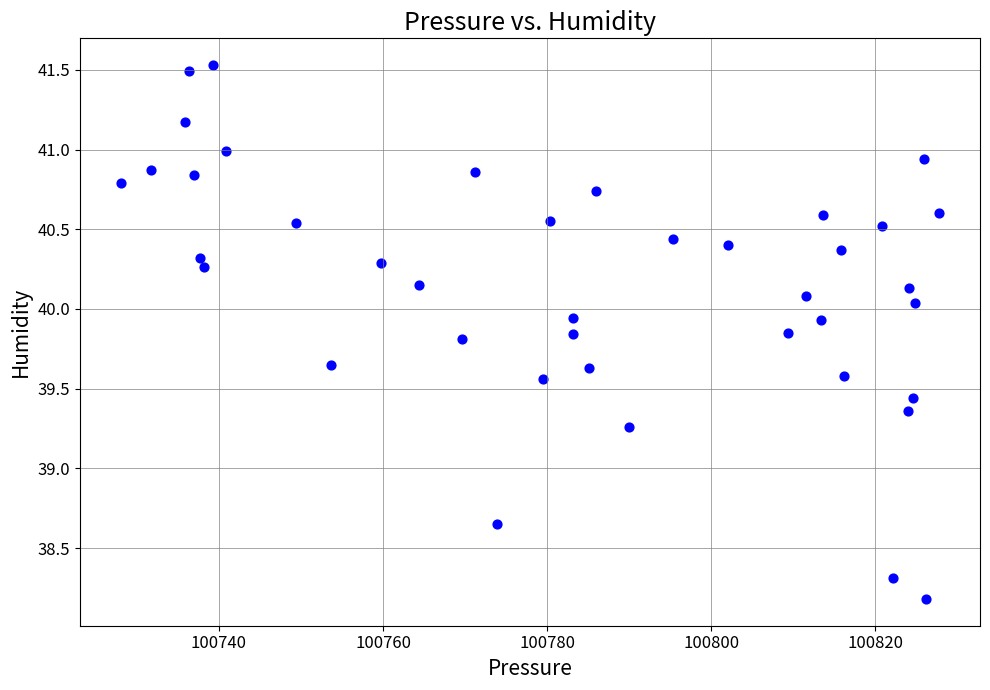

What is the range of X values (max minus min)?

99.7